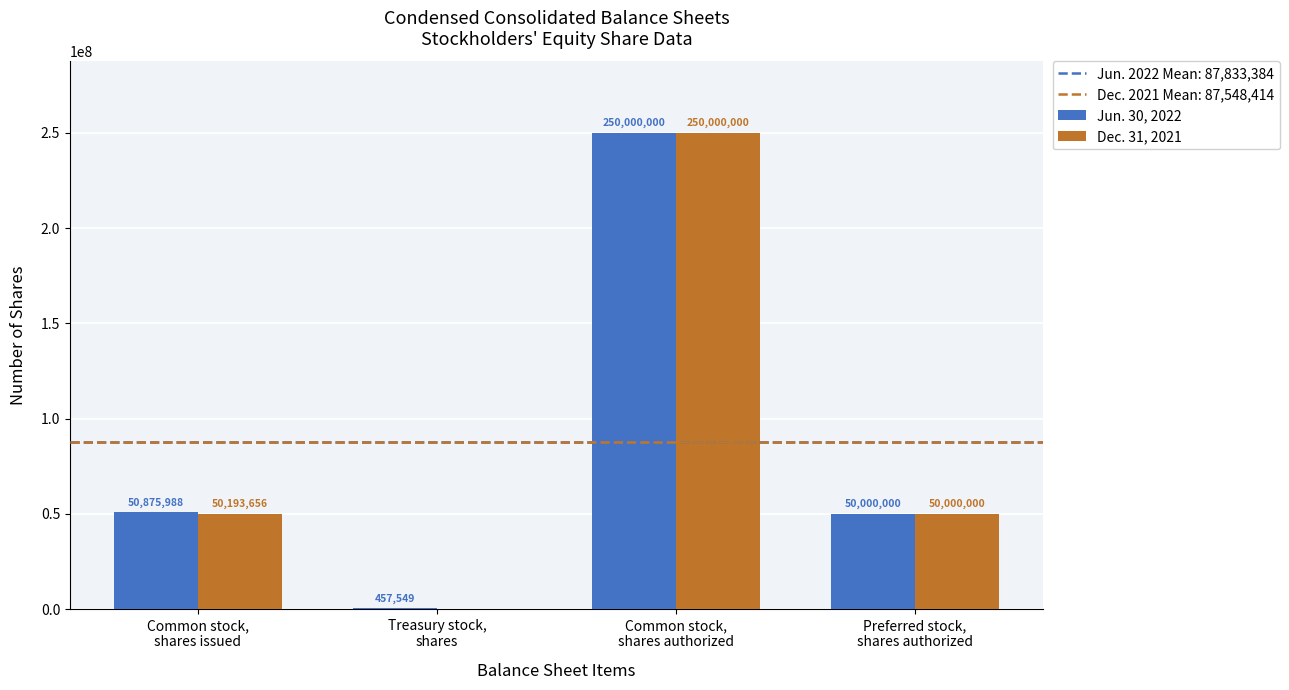

What is the greatest value displayed?

250000000